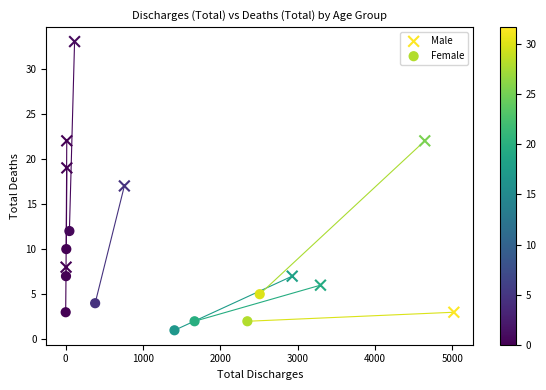

Which series reaches the minimum Y coordinate?

Female